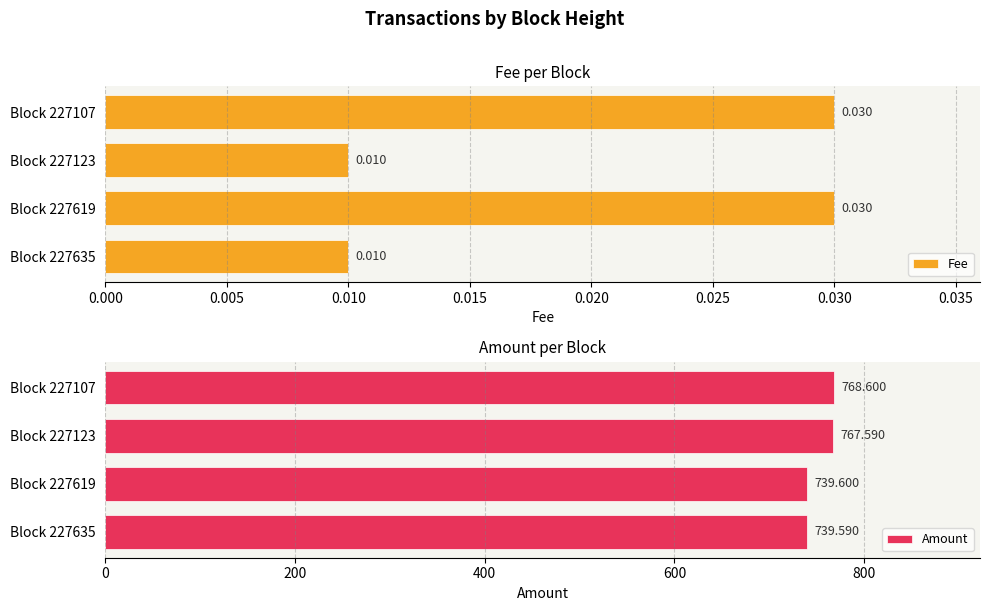

Does the chart contain any negative values?

No